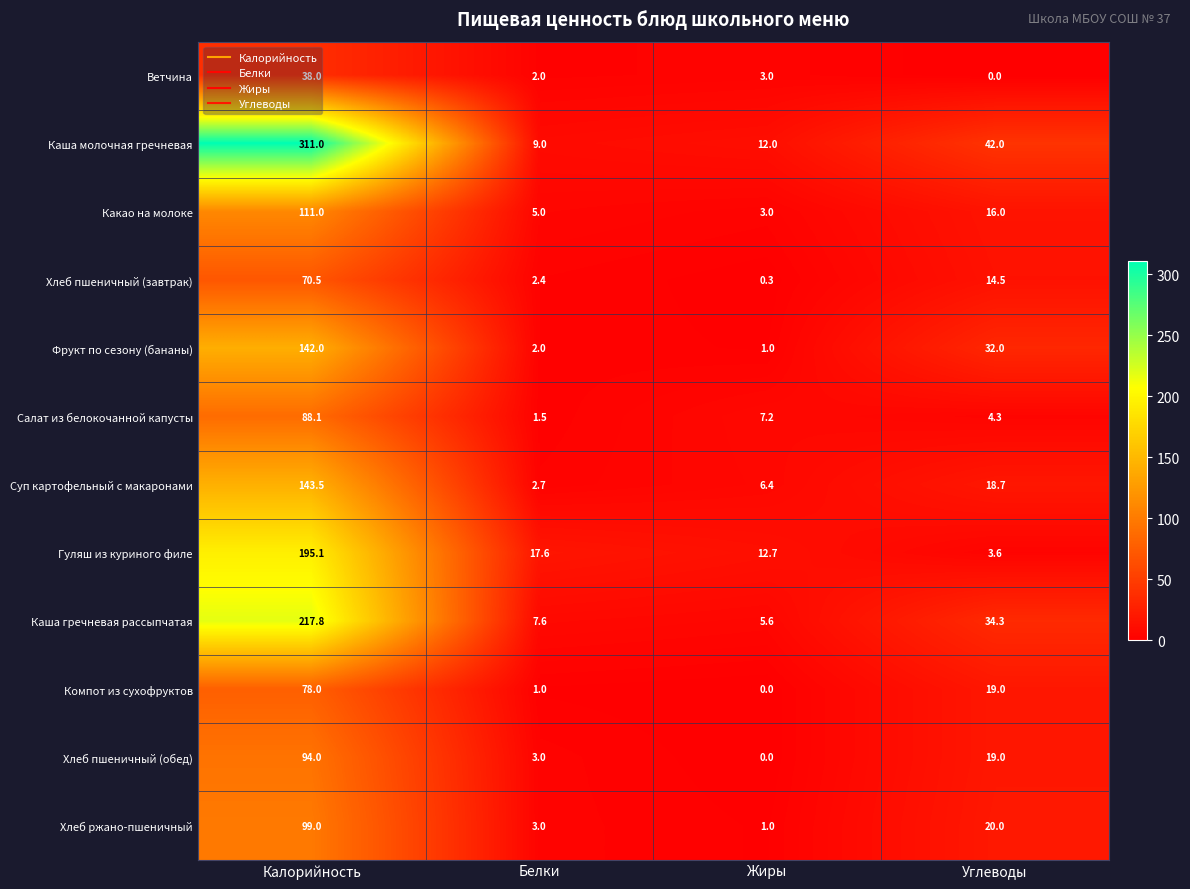

At which label does Какао на молоке reach its minimum?

Жиры